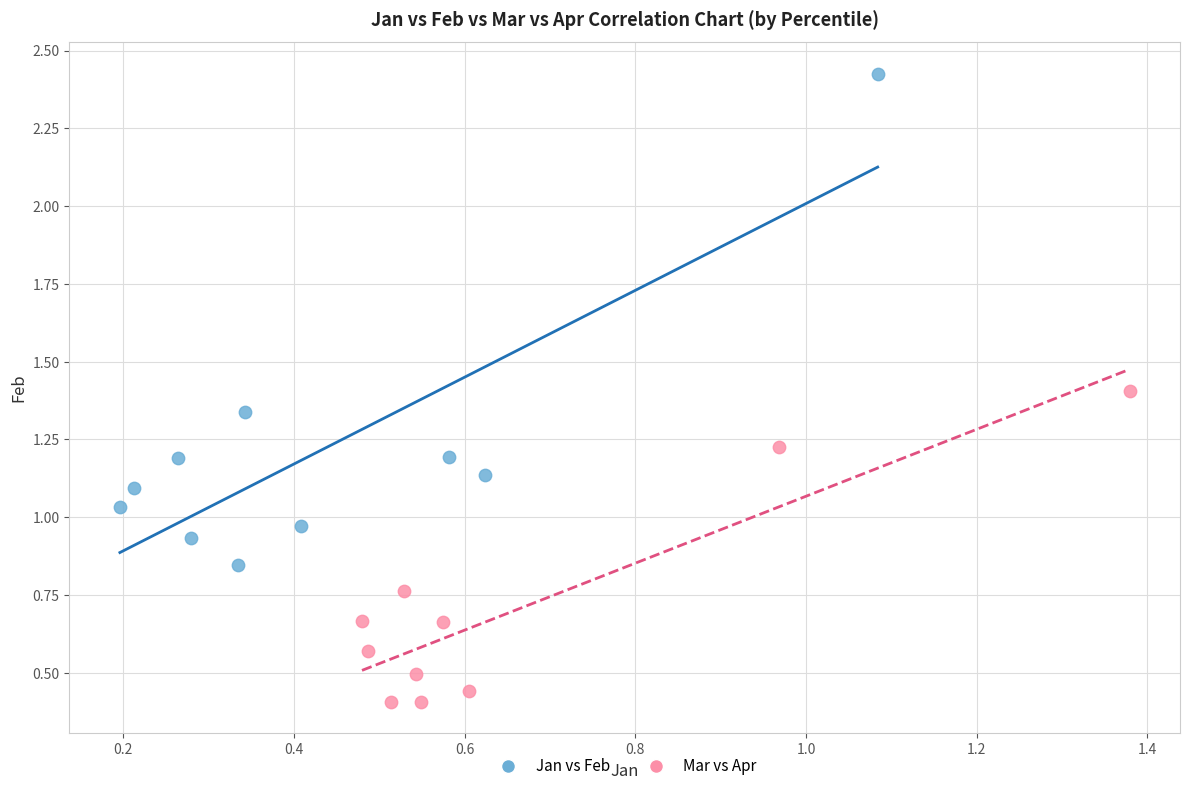

Which series reaches the minimum Y coordinate?

Mar vs Apr